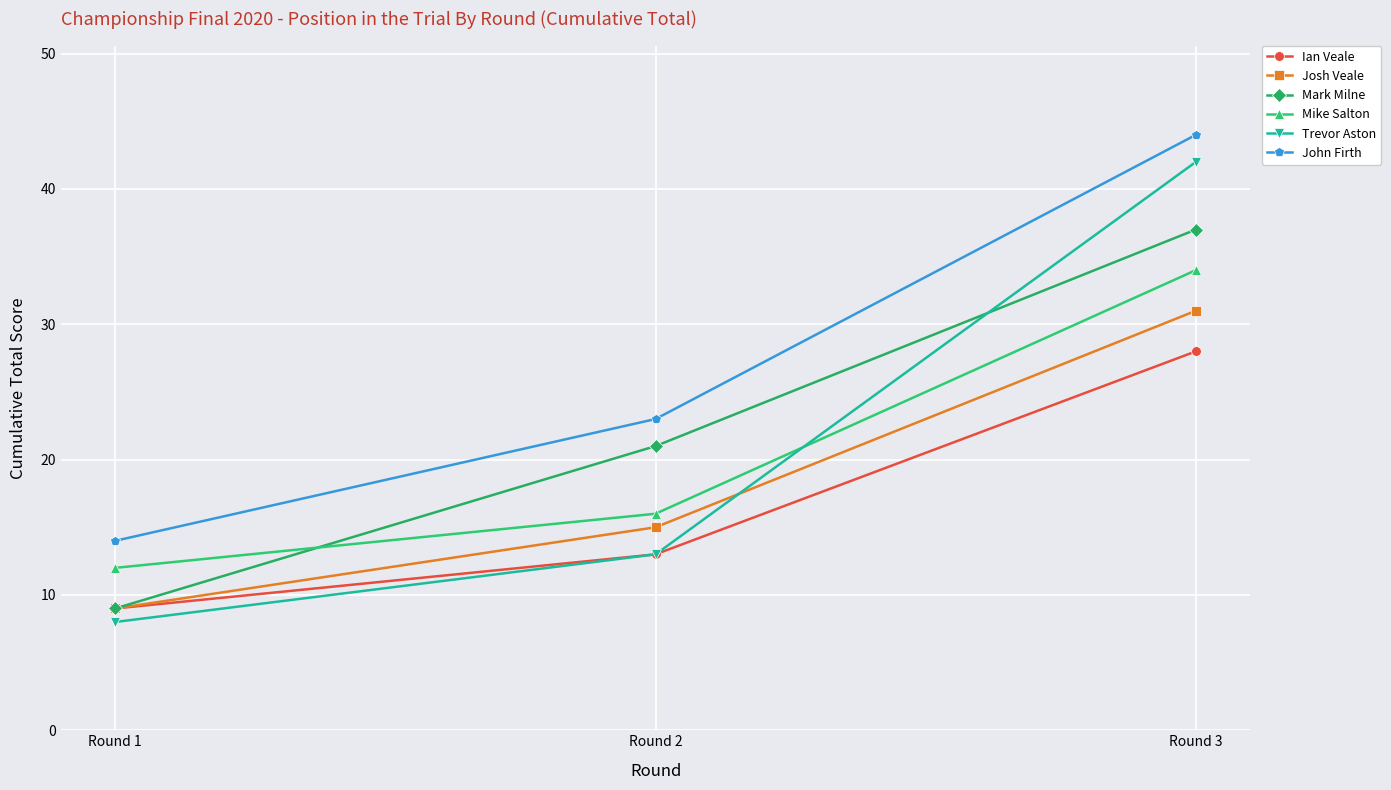

Does the chart have visible grid lines?

Yes